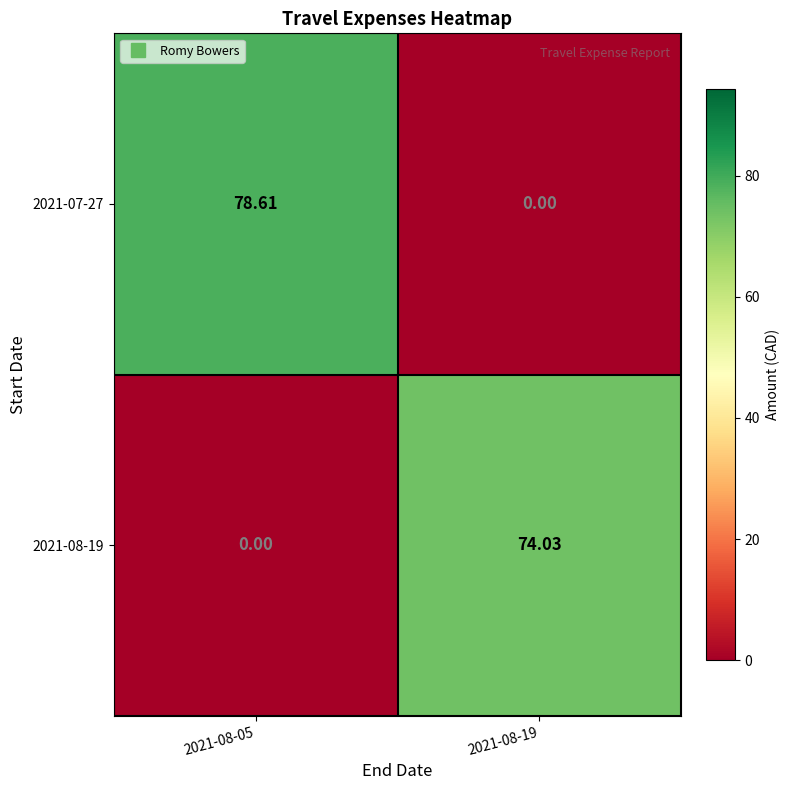

At which category is the sum across all series the highest?

2021-08-05